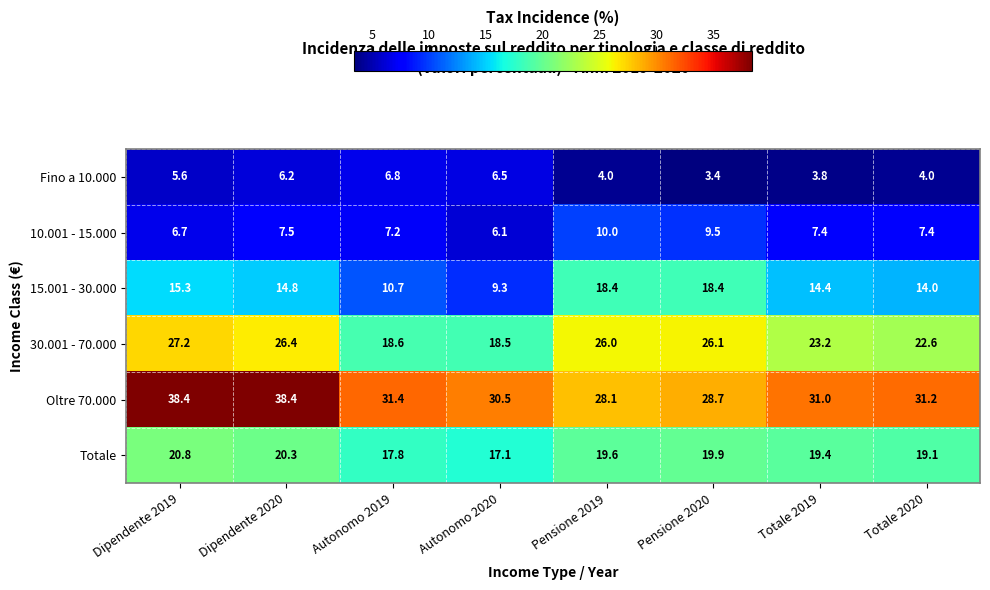

At Dipendente 2020, list the series in order from largest to smallest.

Oltre 70.000, 30.001 - 70.000, Totale, 15.001 - 30.000, 10.001 - 15.000, Fino a 10.000